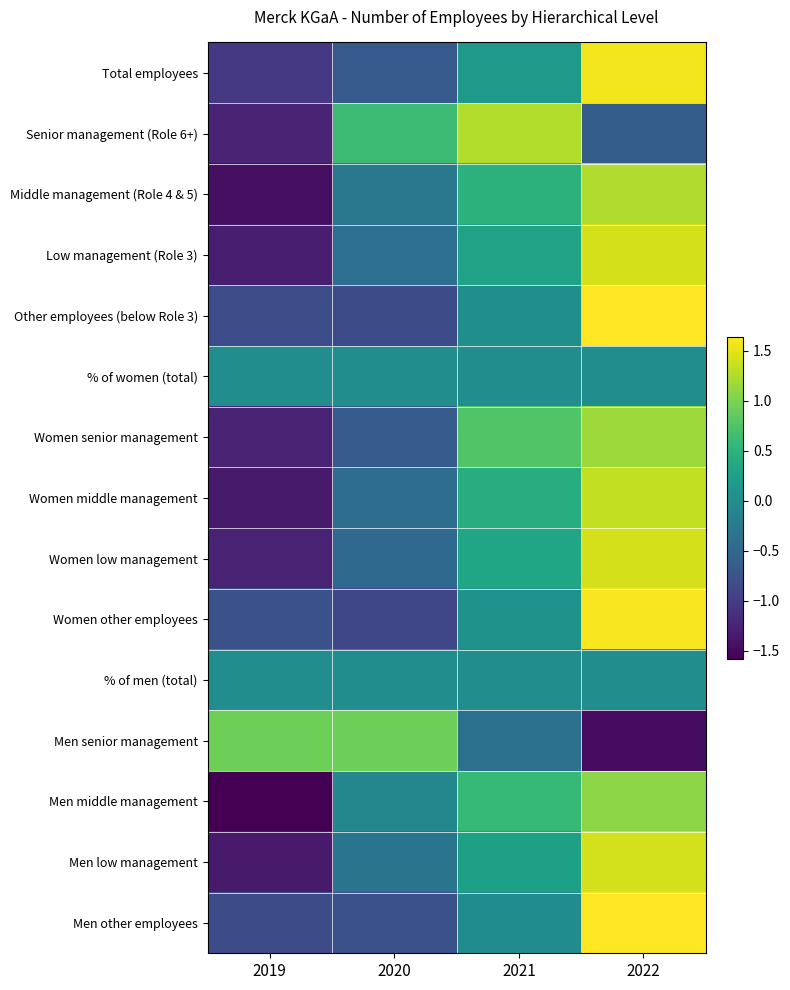

Reading right to left, list all the values displayed in this chart.

Total employees: 2022=1.6	2021=0.1	2020=-0.7	2019=-1.0
Senior management (Role 6+): 2022=-0.6	2021=1.3	2020=0.6	2019=-1.3
Middle management (Role 4 & 5): 2022=1.3	2021=0.5	2020=-0.3	2019=-1.5
Low management (Role 3): 2022=1.4	2021=0.3	2020=-0.4	2019=-1.3
Other employees (below Role 3): 2022=1.6	2021=0.0	2020=-0.8	2019=-0.8
% of women (total): 2022=0.0	2021=0.0	2020=0.0	2019=0.0
Women senior management: 2022=1.2	2021=0.8	2020=-0.7	2019=-1.3
Women middle management: 2022=1.3	2021=0.4	2020=-0.4	2019=-1.3
Women low management: 2022=1.4	2021=0.3	2020=-0.5	2019=-1.3
Women other employees: 2022=1.6	2021=0.1	2020=-0.9	2019=-0.8
% of men (total): 2022=0.0	2021=0.0	2020=0.0	2019=0.0
Men senior management: 2022=-1.5	2021=-0.4	2020=0.9	2019=0.9
Men middle management: 2022=1.1	2021=0.6	2020=-0.1	2019=-1.6
Men low management: 2022=1.4	2021=0.3	2020=-0.3	2019=-1.3
Men other employees: 2022=1.6	2021=-0.0	2020=-0.8	2019=-0.8